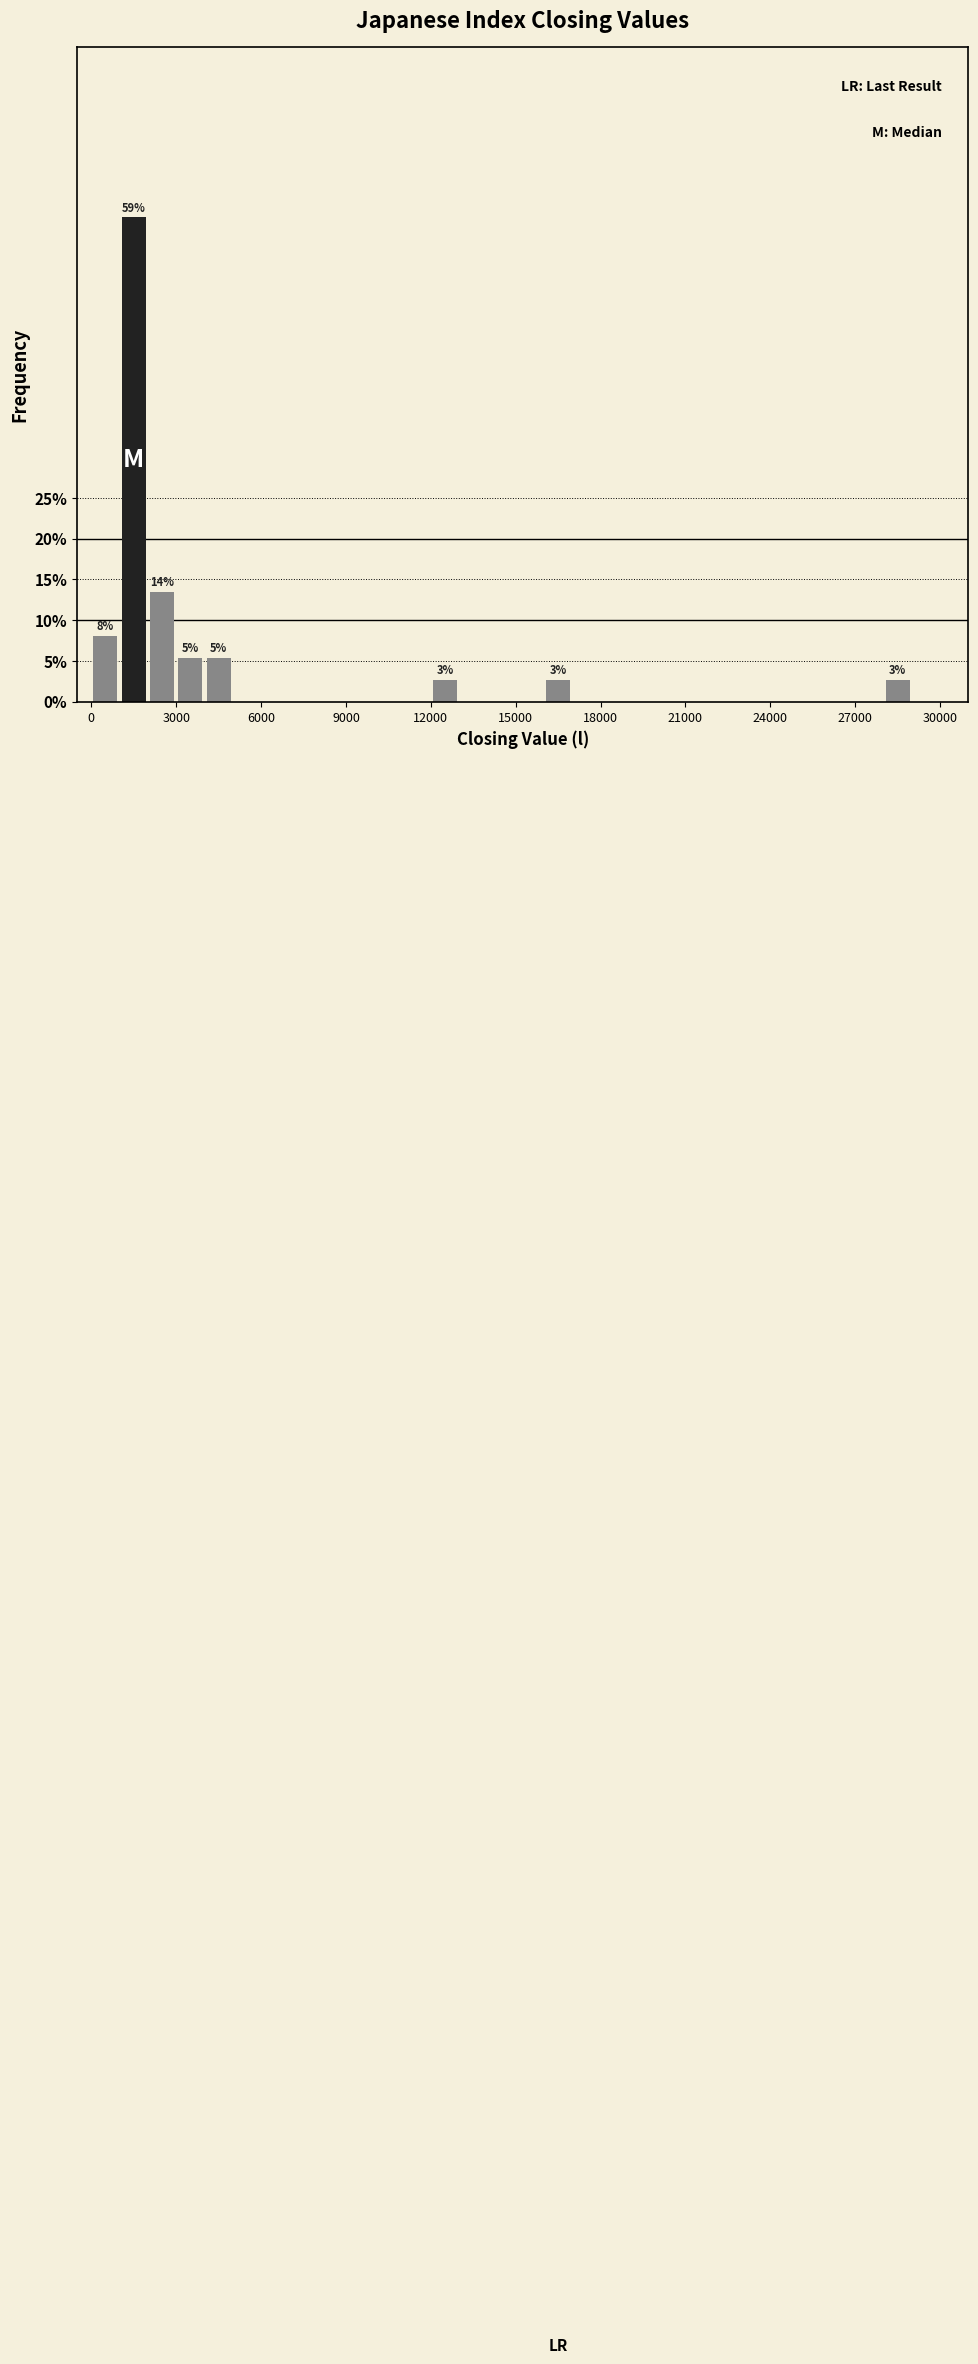

Around what value on the x-axis is the tallest bar? Give the approximate position of its centre, as read against the axis.

1500